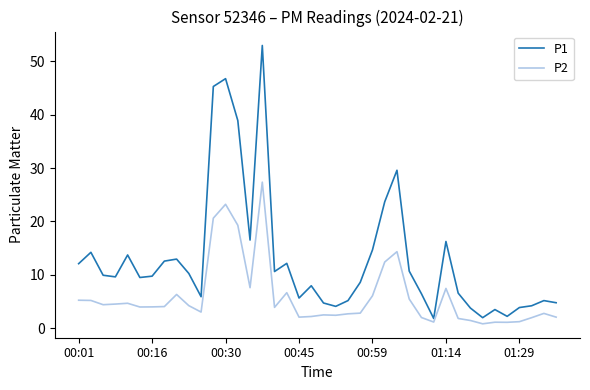

Which series has the largest total across all categories?

P1